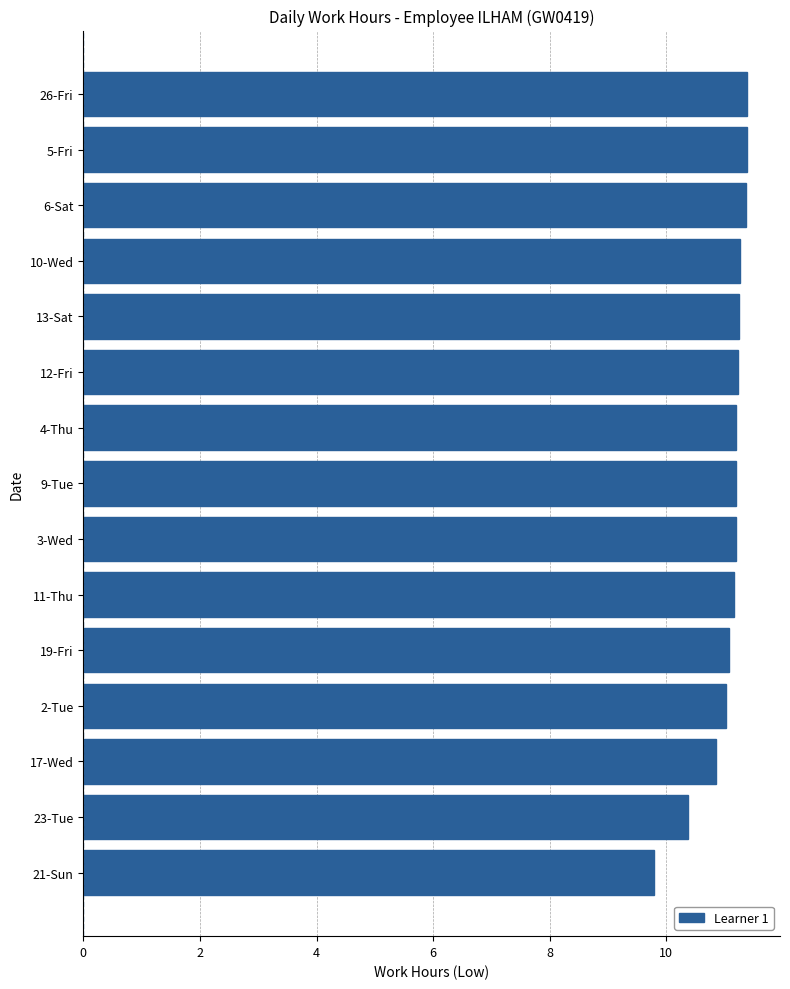

Is it true that the value at 5-Fri is 19.1?

False